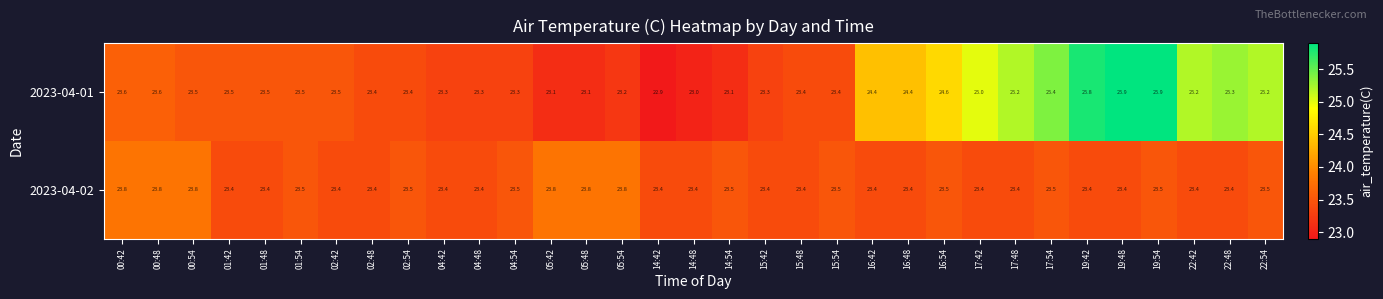

How many series are shown in this chart?

2